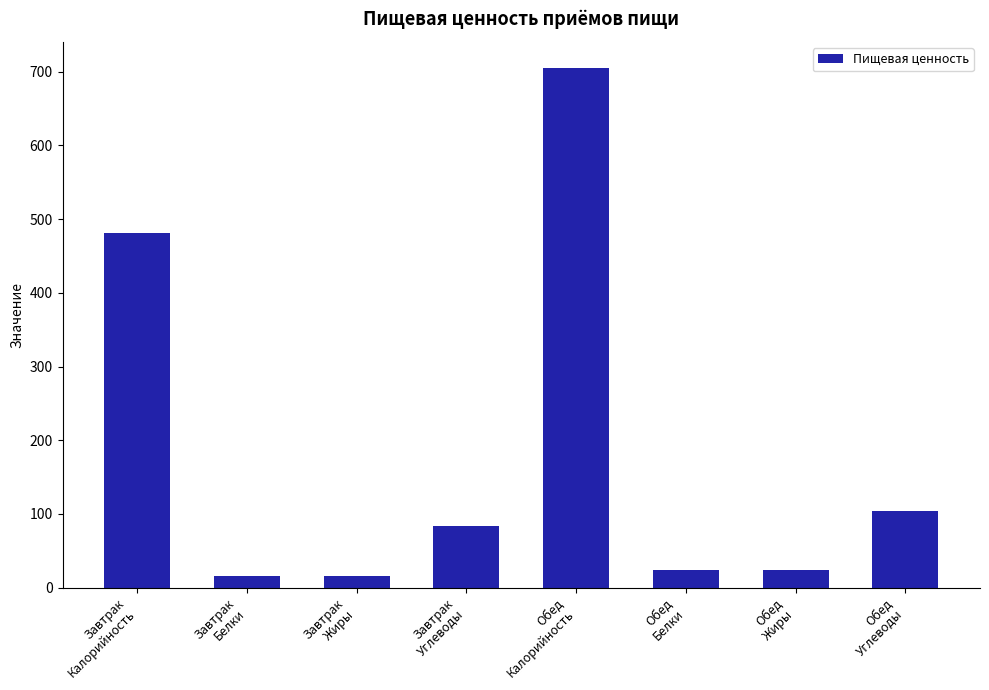

What is the difference between the second highest and second lowest values?

464.3